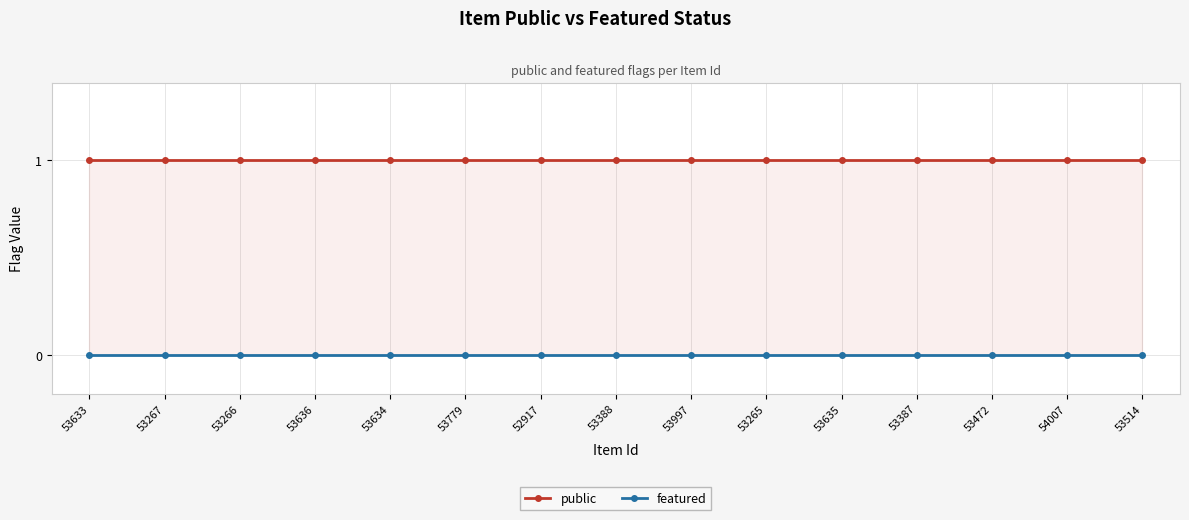

The public series shows 2 at 53472. True or false?

False